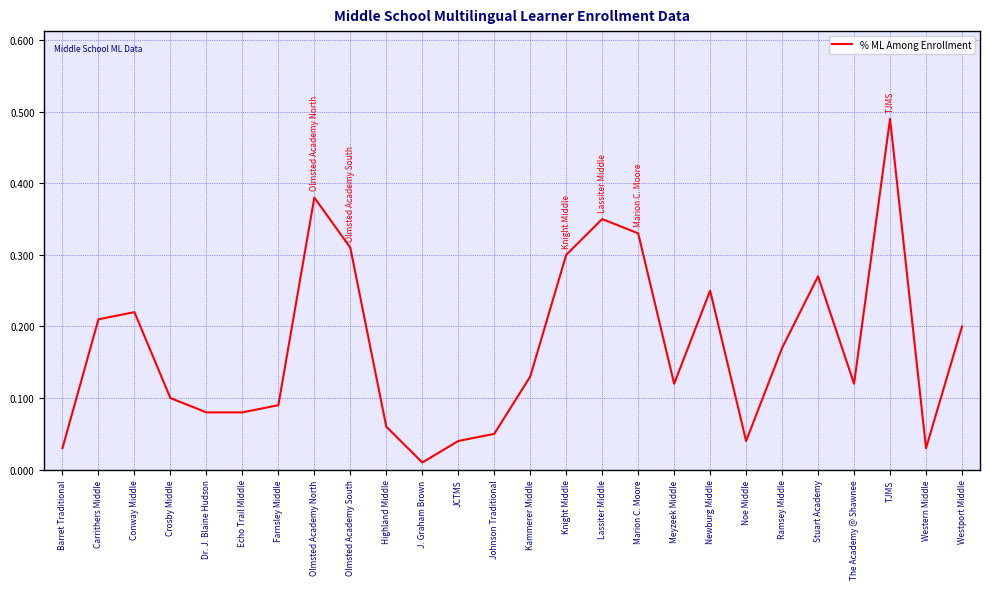

At which label is the value closest to 0?

J. Graham Brown